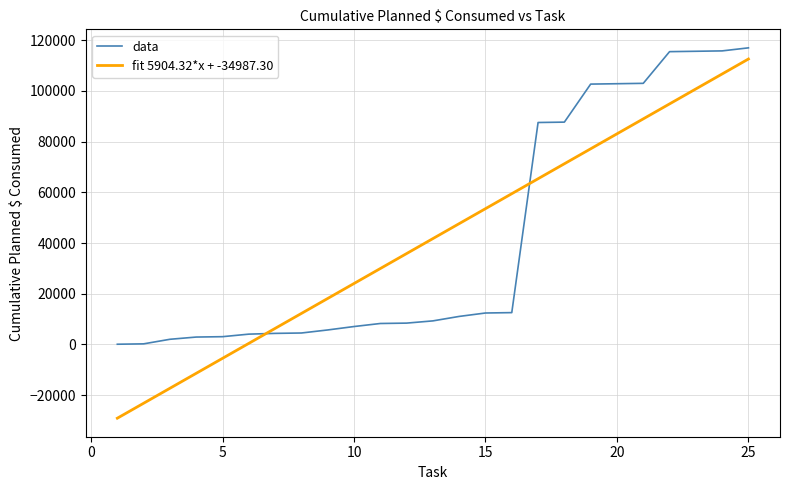

What is the difference between the maximum and minimum values in the fit 5904.32*x + -34987.30 series?

141703.6